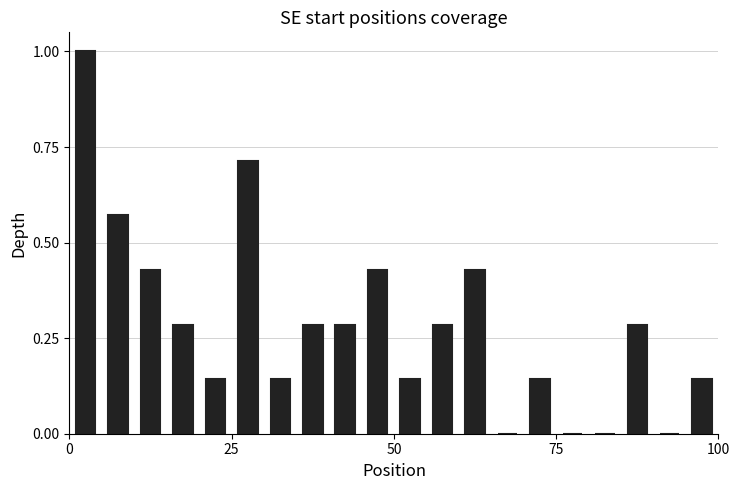

Read against the x-axis, roughly where is the centre of the tallest bar?

5